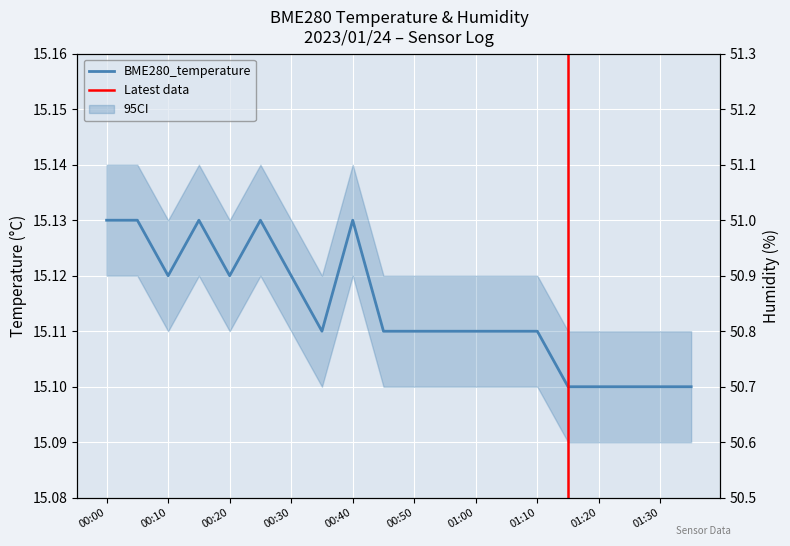

How many interior local valleys does the BME280_temperature series have?

3